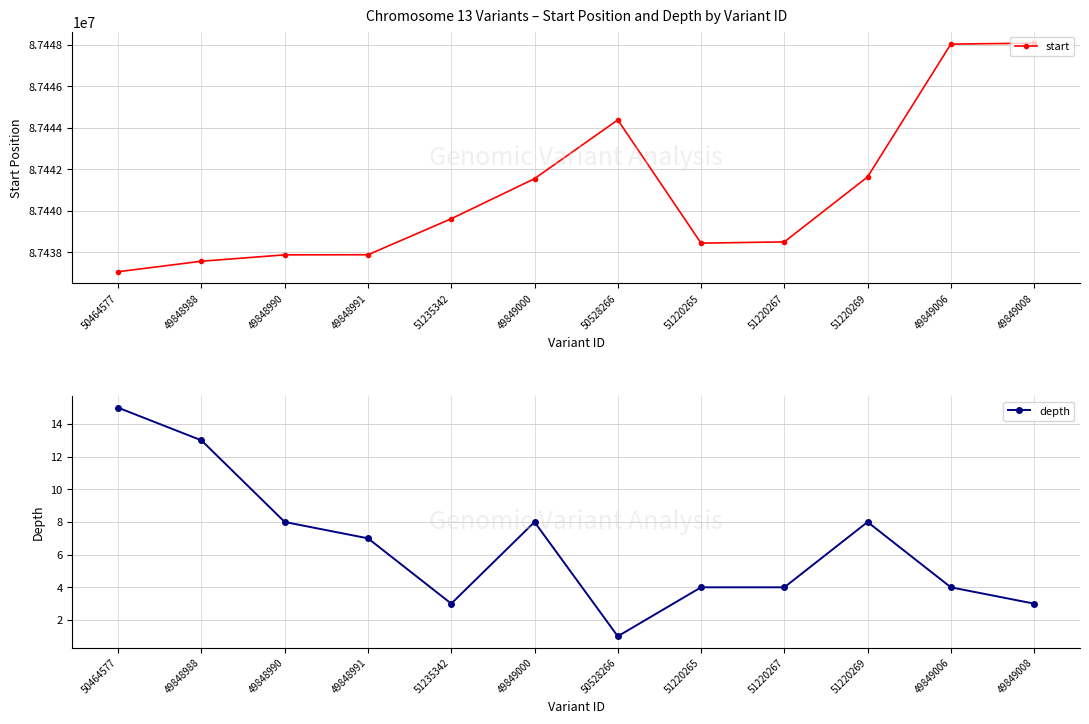

How many data points in start are above 87439615?

5